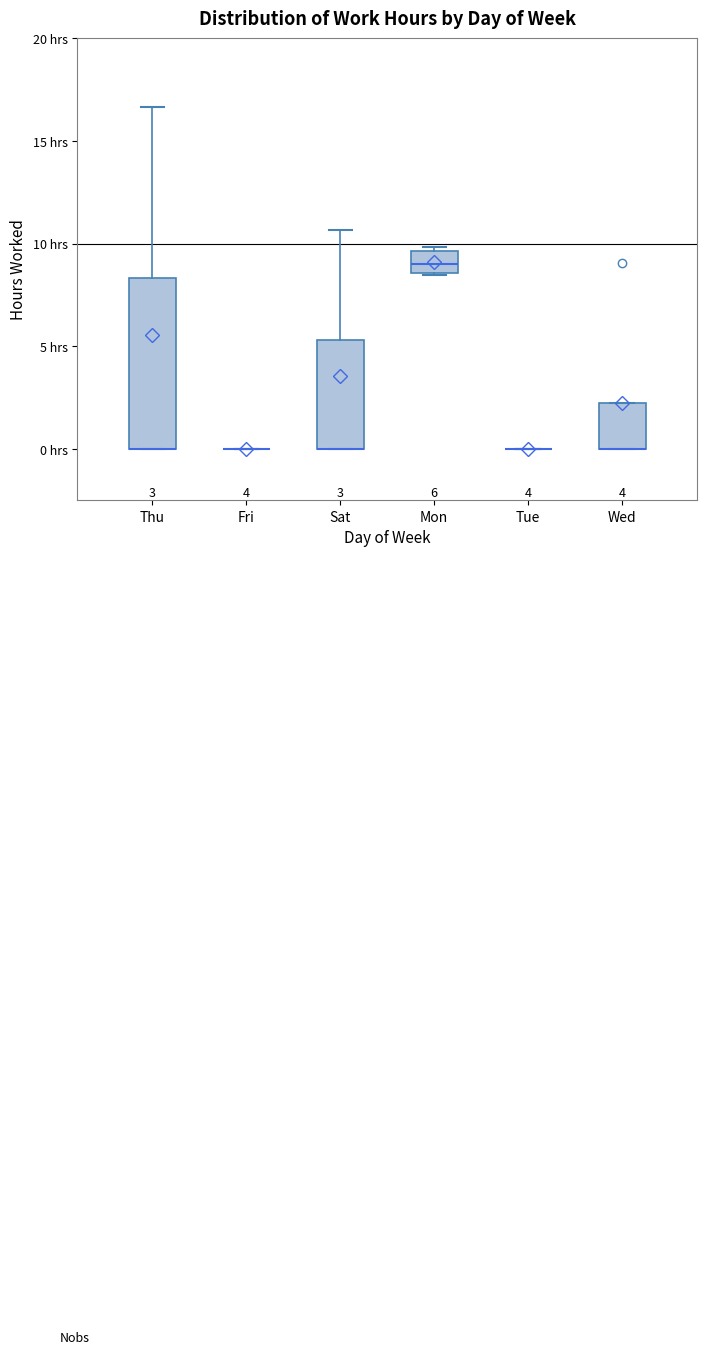

Which box is the tallest, from its lower edge to its upper edge?

Thu